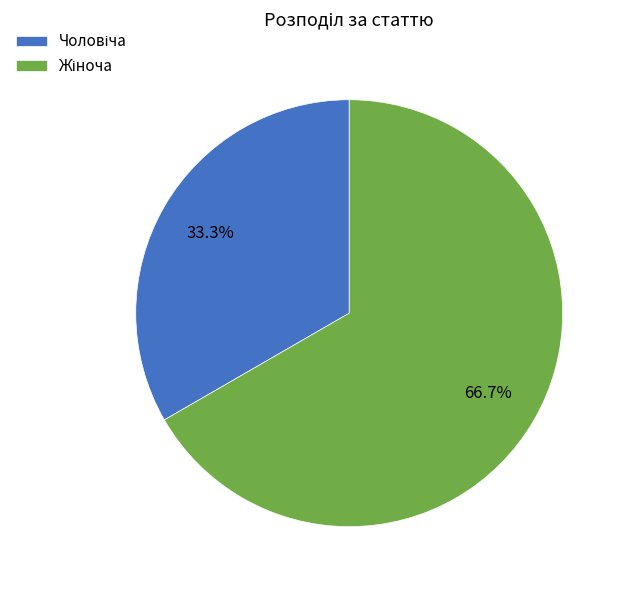

How many segments does this pie chart have?

2